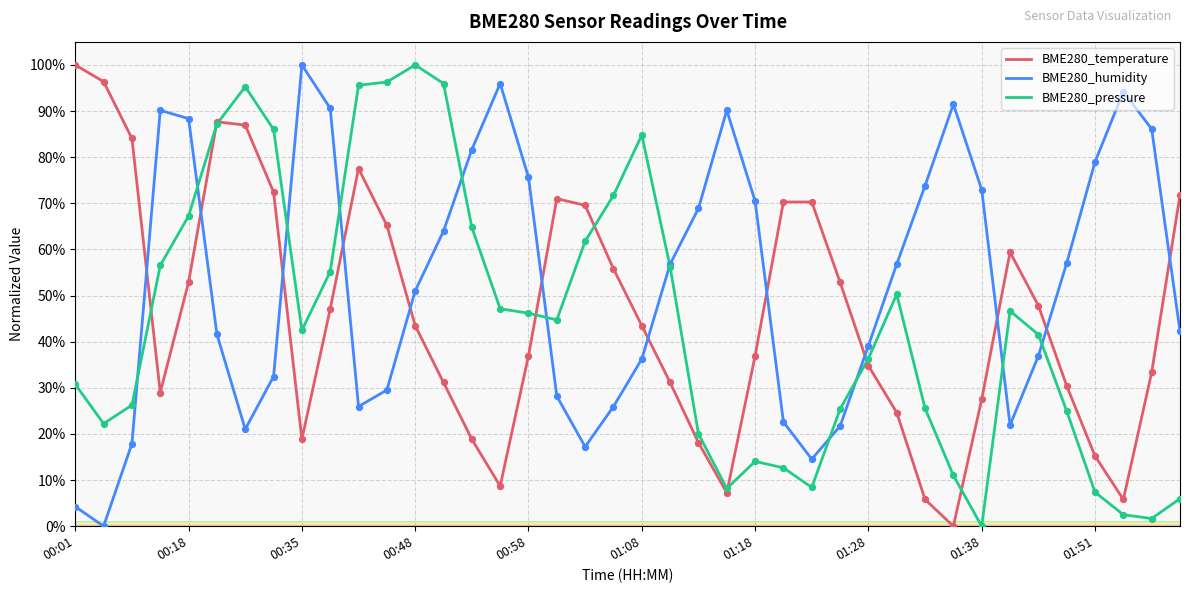

Which series has the largest total across all categories?

BME280_humidity